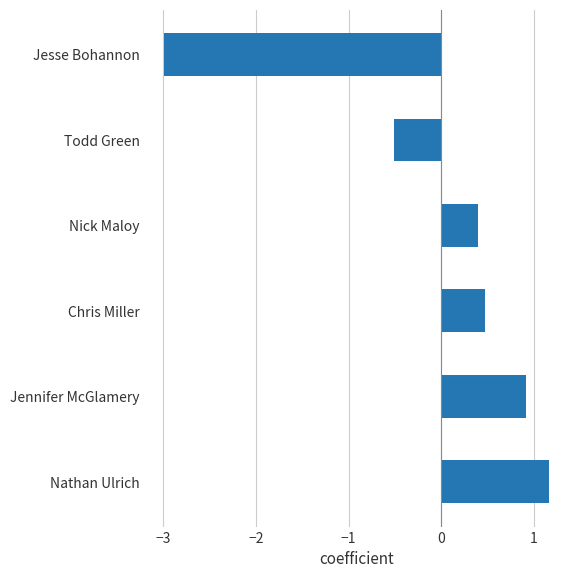

True or false: the data shows 1.9 at Nathan Ulrich.

False